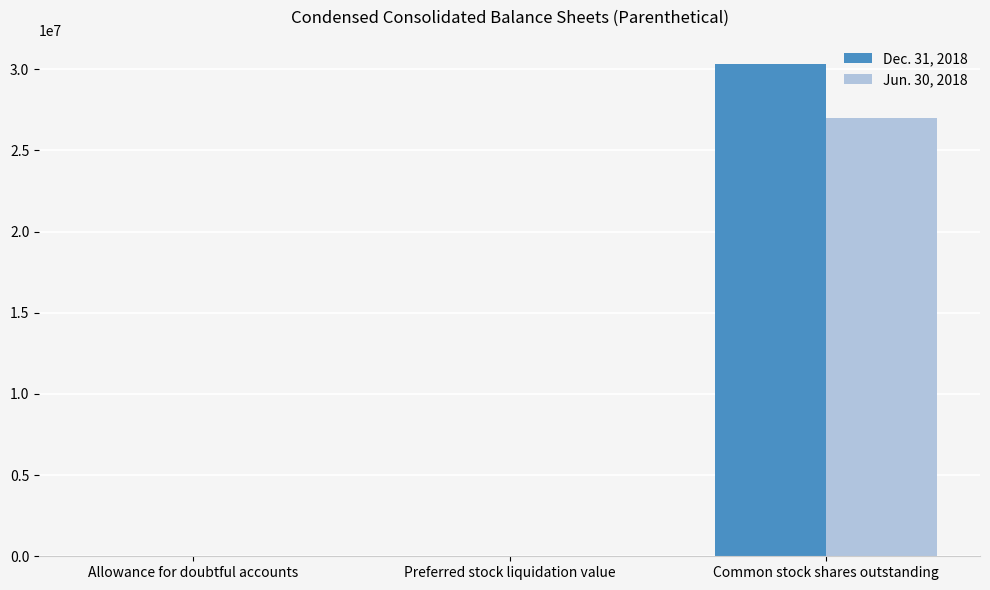

Which series has the largest range (max minus min)?

Dec. 31, 2018